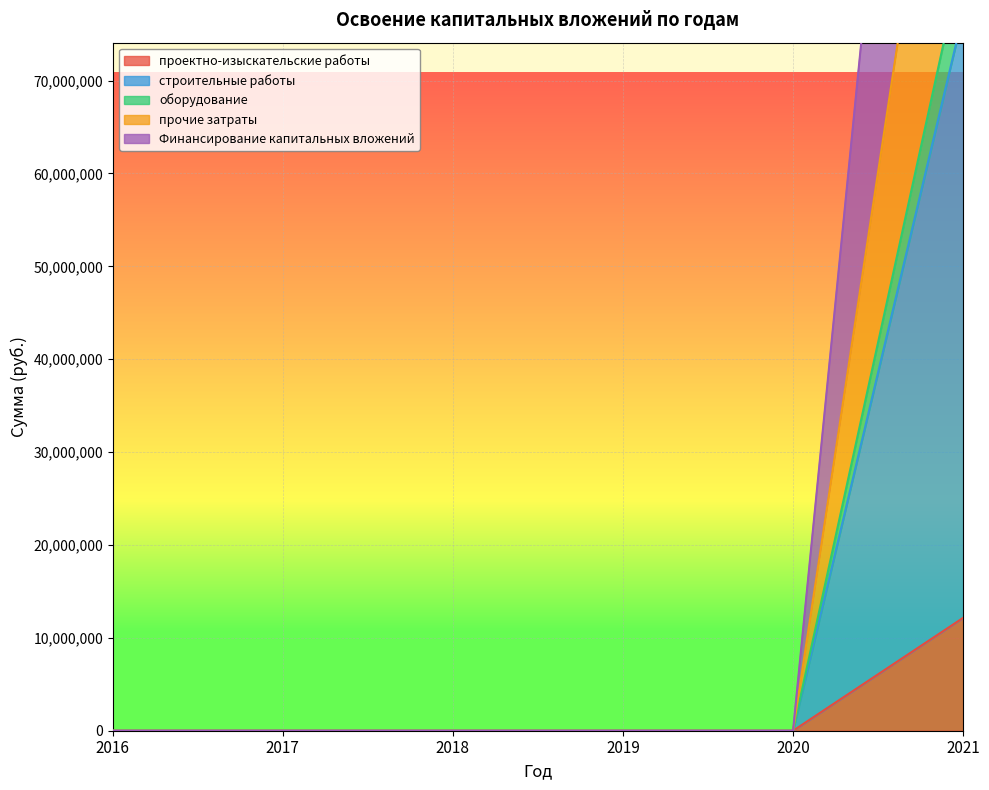

Is it true that Финансирование капитальных вложений equals -63417433 at 2018?

False